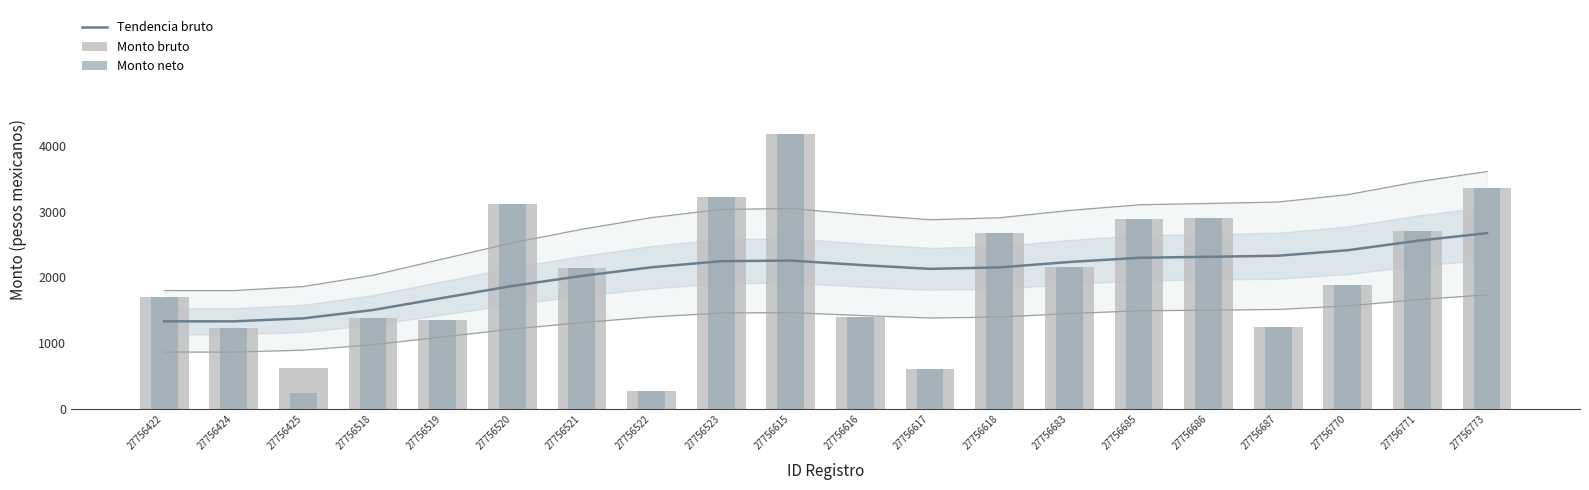

What is the spread (max minus min) of values at 27756683?

69.1